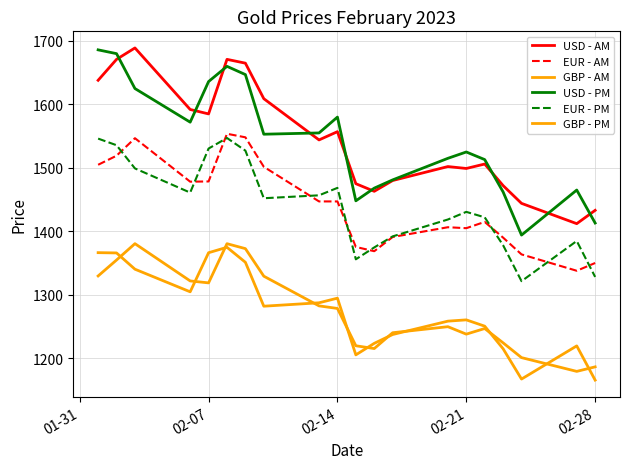

Which series has the largest total across all categories?

USD - AM